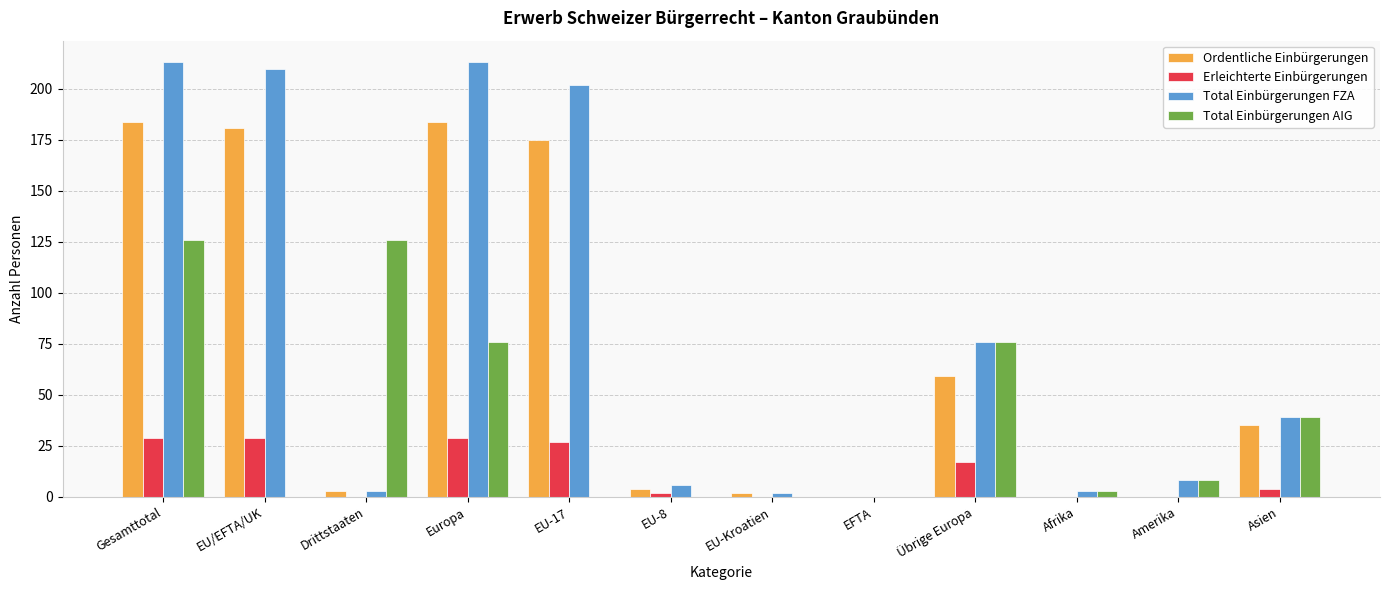

What is the sum of all Ordentliche Einbürgerungen values?

827